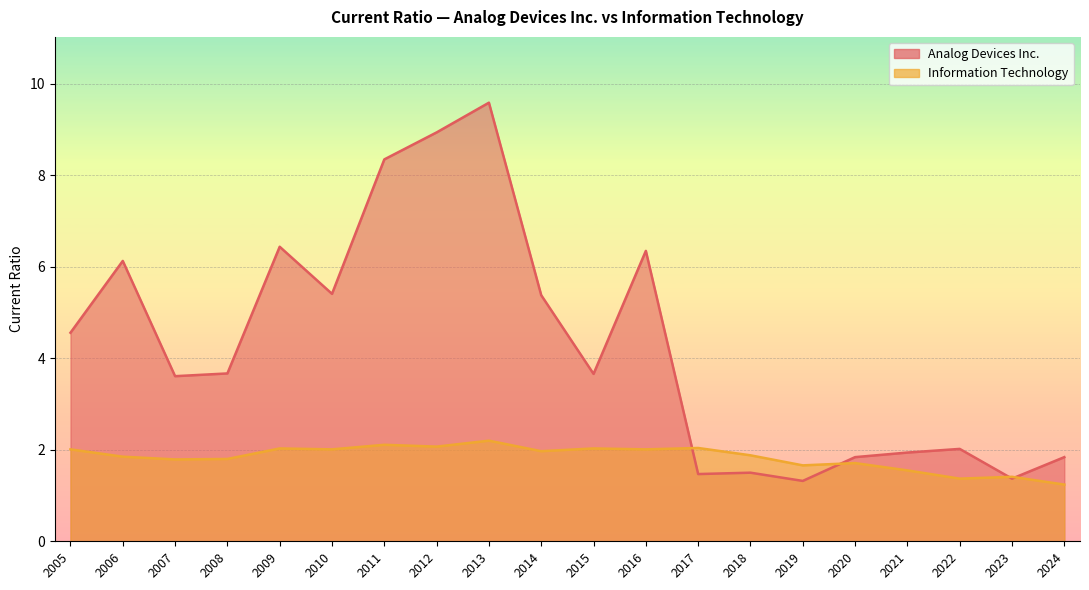

How many times do Analog Devices Inc. and Information Technology cross each other?

4